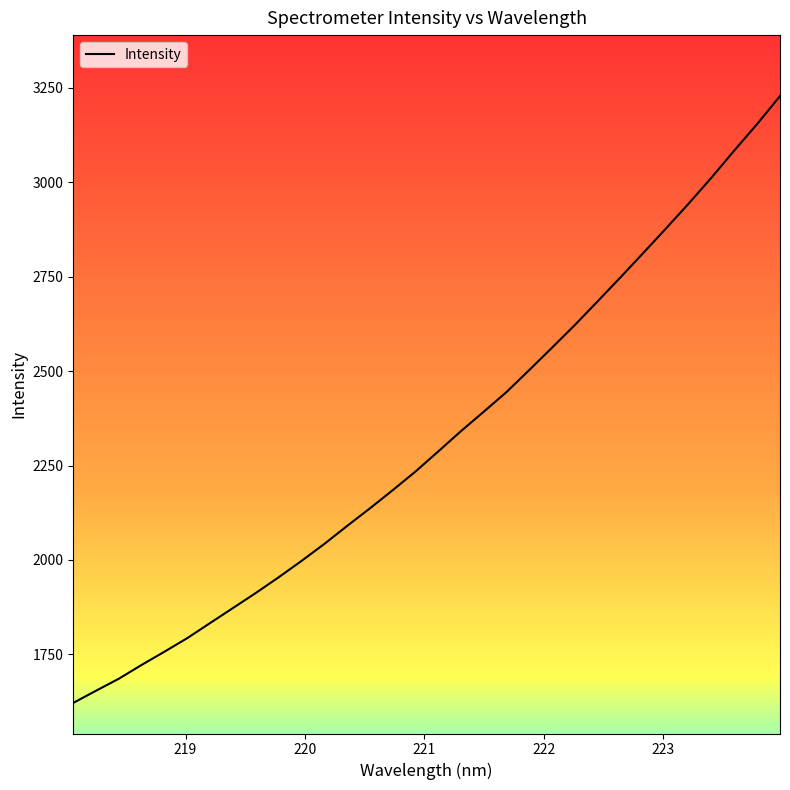

How many data points does each series have?

32